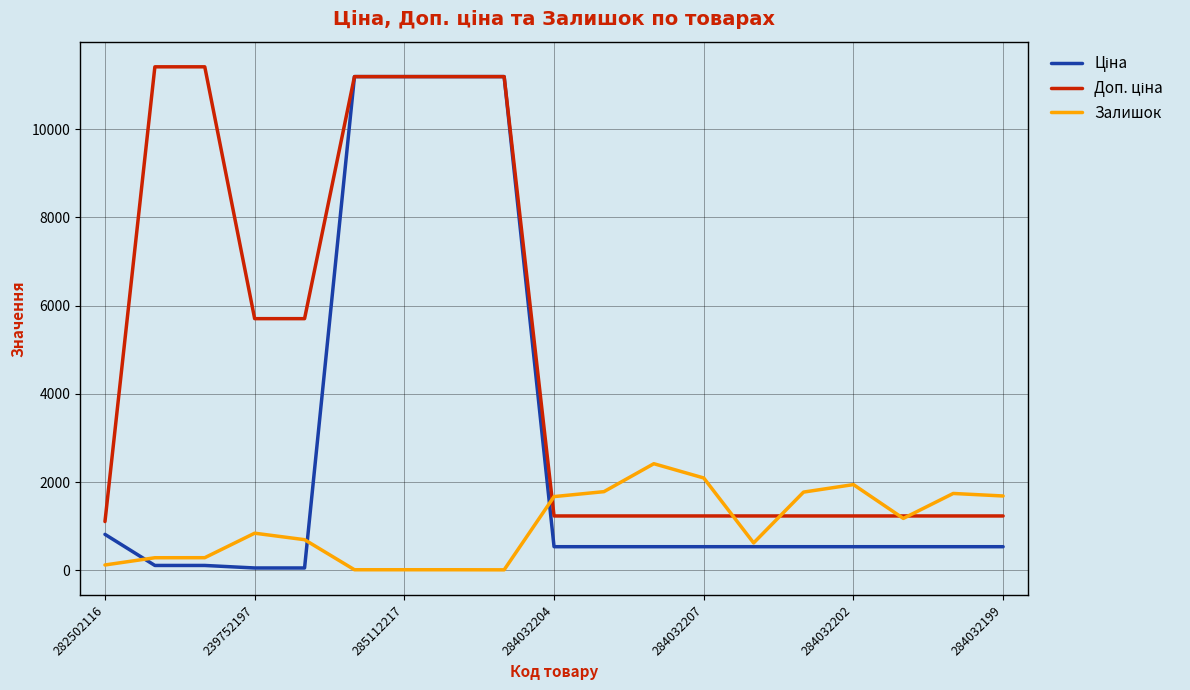

What is the difference between the maximum and minimum values in the Залишок series?

2404.0